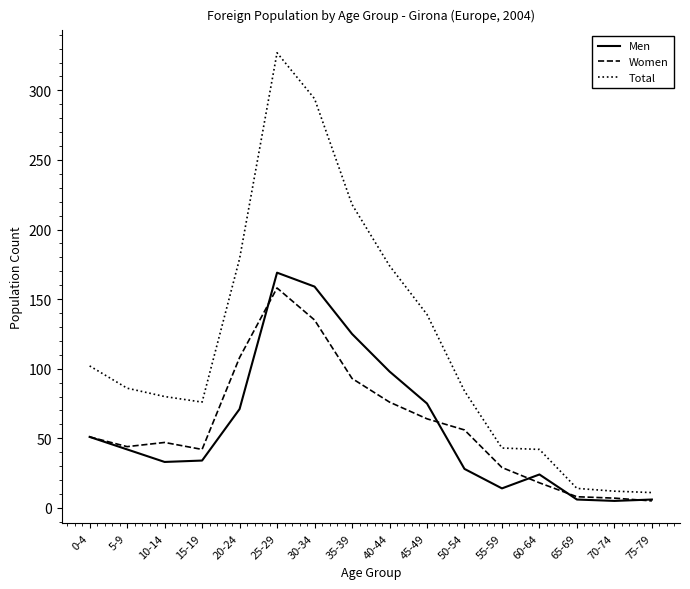

What is the total value across all series at 70-74?

24